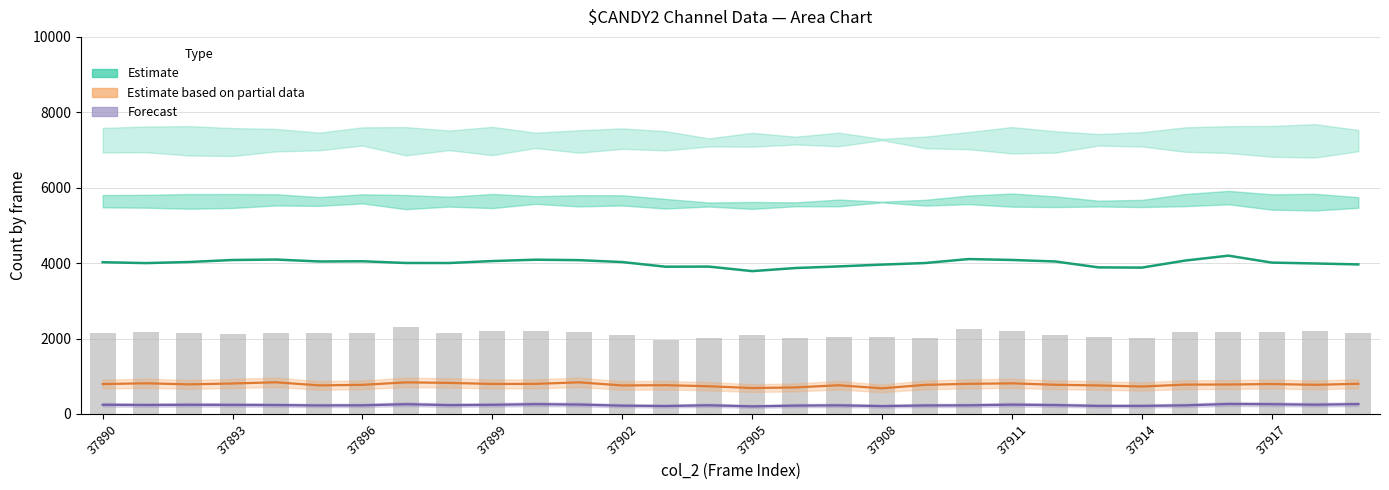

What is the greatest value displayed?

4198